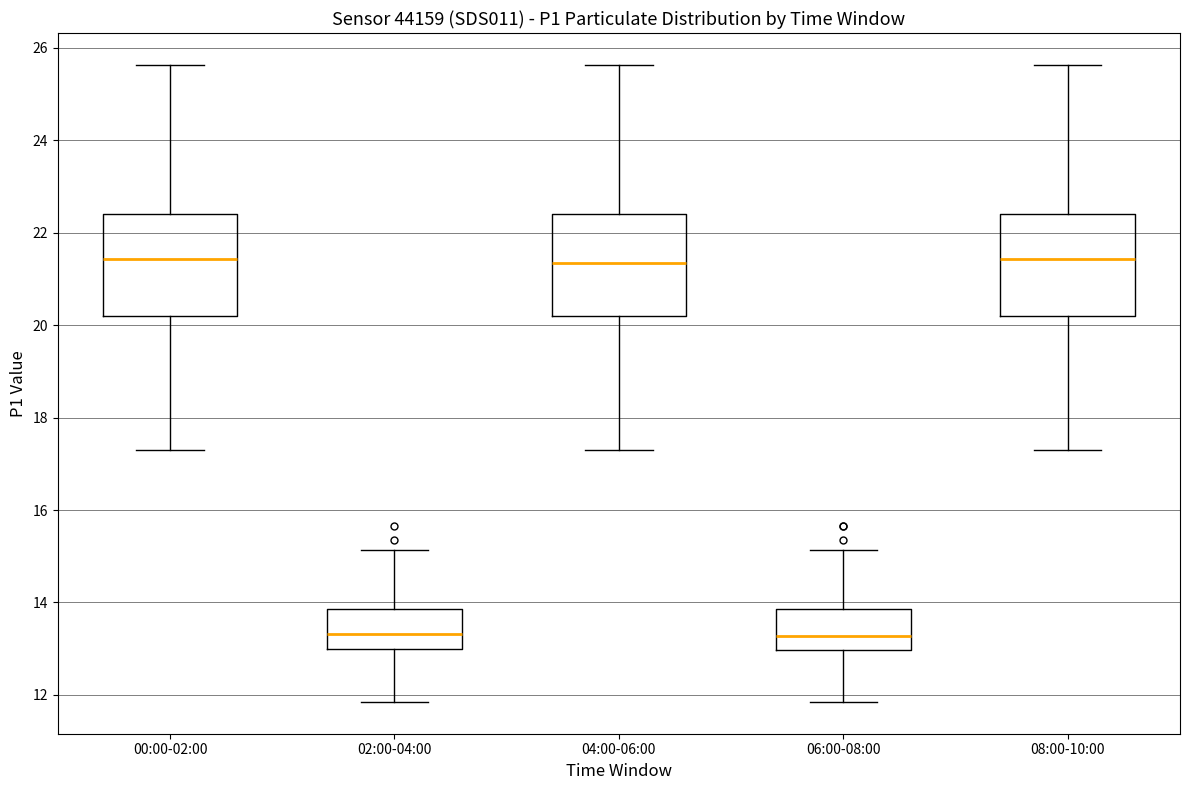

Reading left to right, read every box against the y-axis: the position of its median line, the range the box covers, and the ends of its whiskers. The values are not printed on the chart, so give them approximately, as read against the axis.

00:00-02:00: median 21.4, box 20.2 to 22.4, whiskers 17.4 to 25.6
02:00-04:00: median 13.4, box 13.0 to 13.8, whiskers 11.8 to 15.2
04:00-06:00: median 21.4, box 20.2 to 22.4, whiskers 17.4 to 25.6
06:00-08:00: median 13.2, box 13.0 to 13.8, whiskers 11.8 to 15.2
08:00-10:00: median 21.4, box 20.2 to 22.4, whiskers 17.4 to 25.6